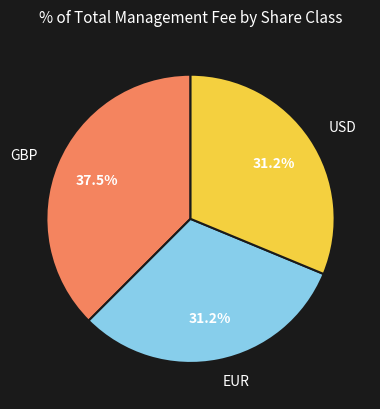

Which category has the biggest portion of the pie?

GBP